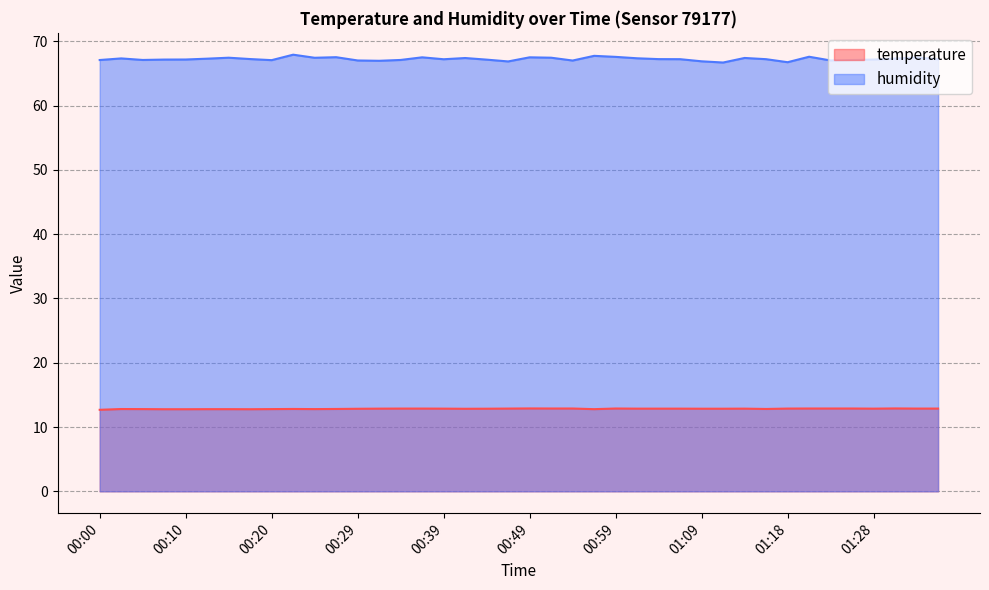

Reading right to left, what are all the values shown in this chart?

temperature: 01:35=12.9	01:33=12.9	01:31=12.9	01:28=12.9	01:26=12.9	01:23=12.9	01:21=12.9	01:18=12.9	01:16=12.8	01:13=12.9	01:11=12.8	01:09=12.8	01:06=12.9	01:04=12.9	01:01=12.9	00:59=12.9	00:56=12.8	00:54=12.9	00:51=12.9	00:49=12.9	00:47=12.9	00:44=12.8	00:42=12.8	00:39=12.9	00:37=12.9	00:34=12.9	00:32=12.9	00:29=12.8	00:27=12.8	00:25=12.8	00:22=12.8	00:20=12.8	00:17=12.8	00:15=12.8	00:12=12.8	00:10=12.8	00:07=12.8	00:05=12.8	00:02=12.8	00:00=12.7
humidity: 01:35=67.2	01:33=67.5	01:31=67.3	01:28=67.2	01:26=67.1	01:23=67.0	01:21=67.6	01:18=66.7	01:16=67.2	01:13=67.4	01:11=66.7	01:09=66.9	01:06=67.2	01:04=67.2	01:01=67.3	00:59=67.6	00:56=67.7	00:54=67.0	00:51=67.4	00:49=67.5	00:47=66.9	00:44=67.1	00:42=67.4	00:39=67.2	00:37=67.5	00:34=67.1	00:32=67.0	00:29=67.0	00:27=67.5	00:25=67.4	00:22=67.9	00:20=67.1	00:17=67.2	00:15=67.4	00:12=67.3	00:10=67.2	00:07=67.2	00:05=67.1	00:02=67.3	00:00=67.1